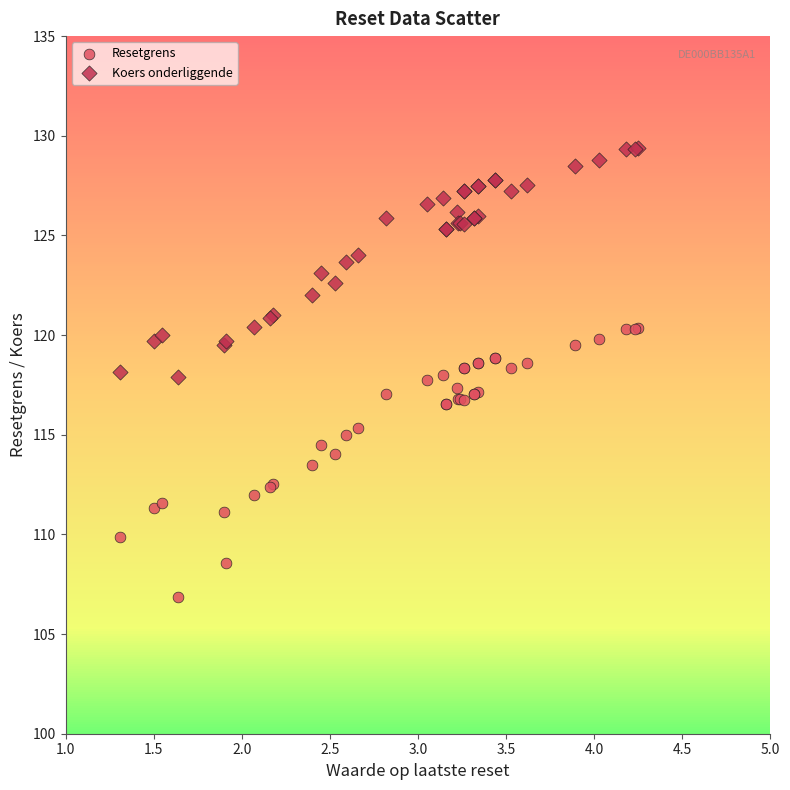

What are all the series names shown in the legend?

Resetgrens, Koers onderliggende